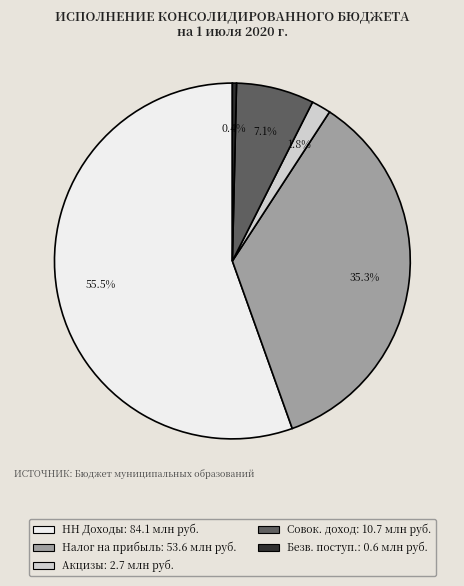

Does any single category account for the majority?

Yes